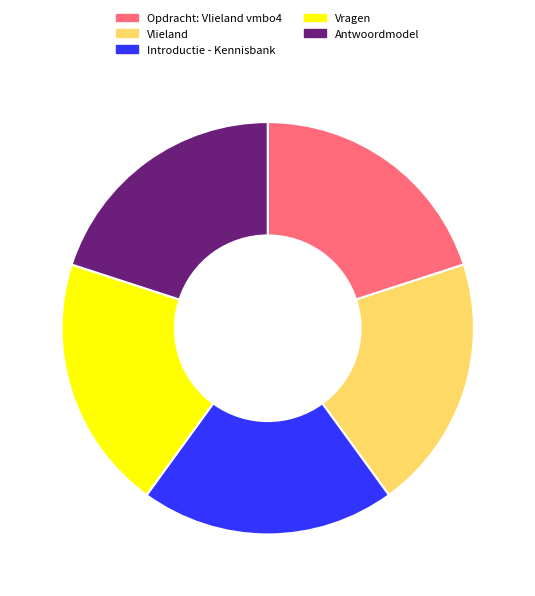

True or false: Antwoordmodel accounts for 29% of the total.

False